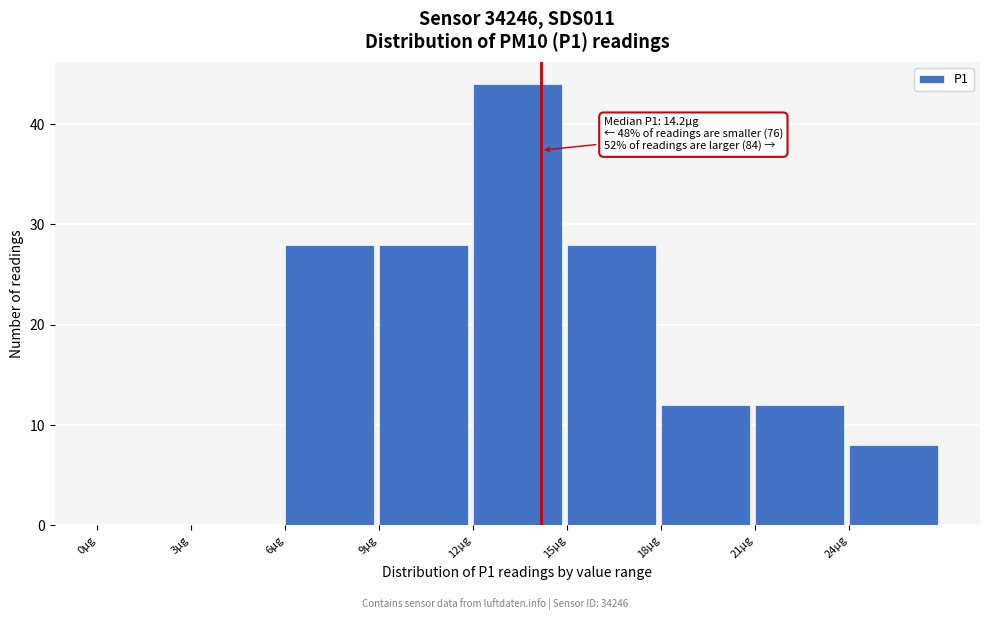

Which range on the x-axis has the tallest bar?

12 to 15